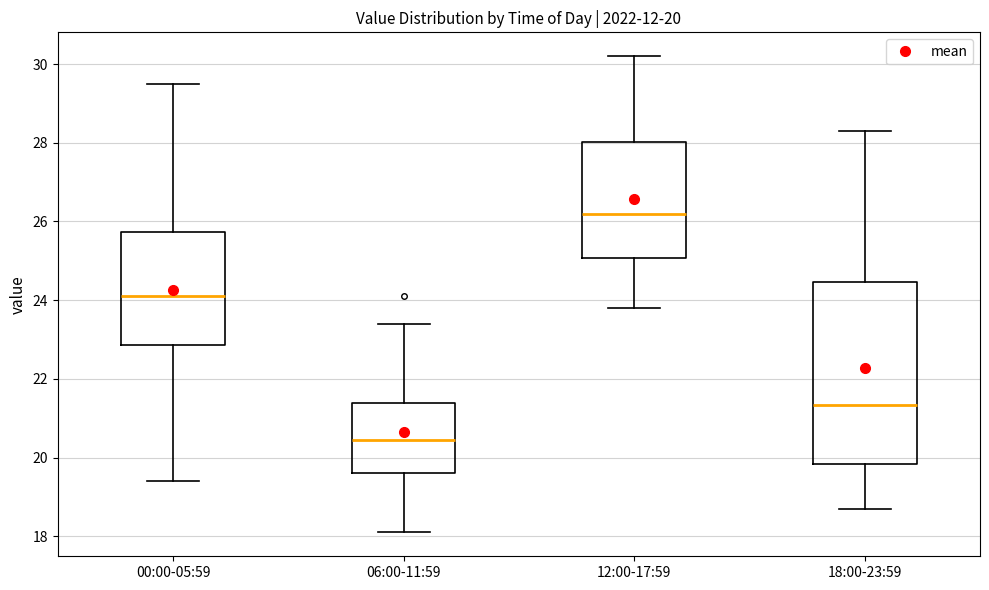

Which box's median line is the highest?

12:00-17:59